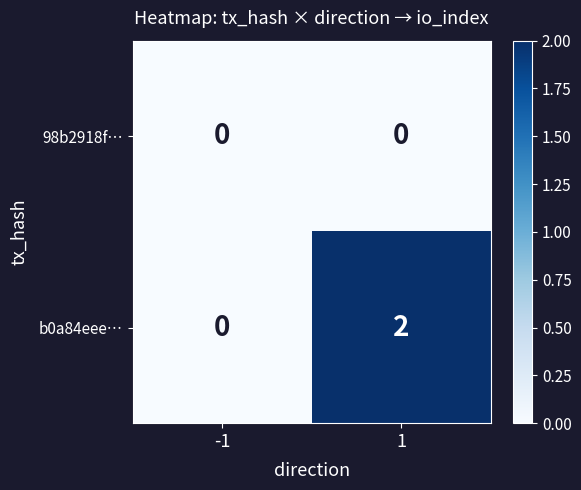

Is it true that 98b2918f… equals 0 at 1?

True